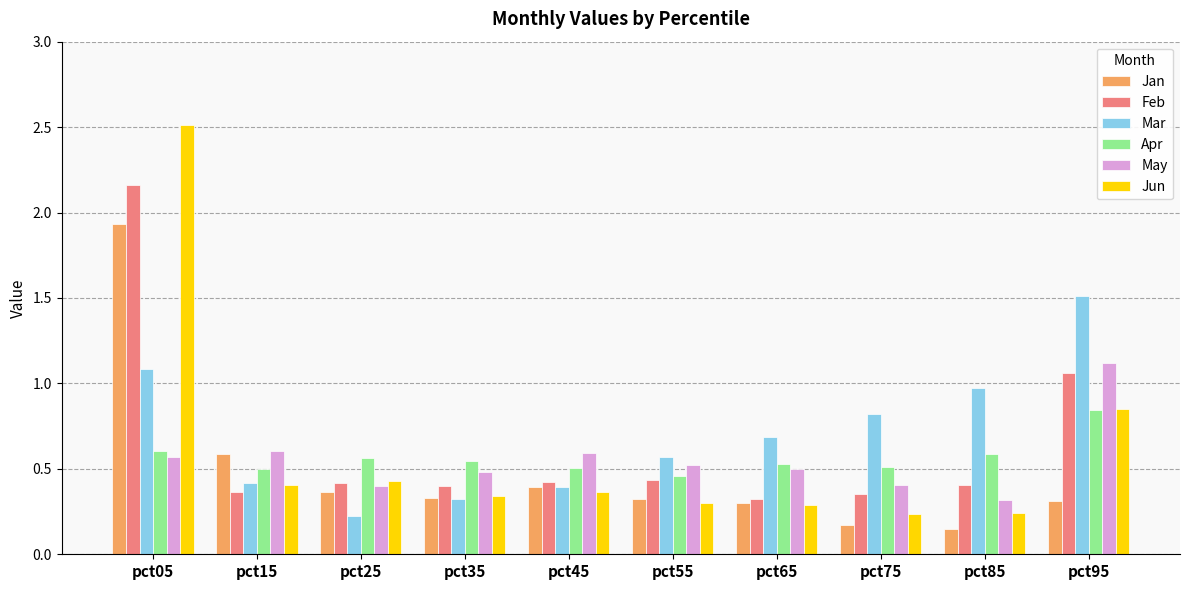

At which label is Jan closest to 1?

pct15